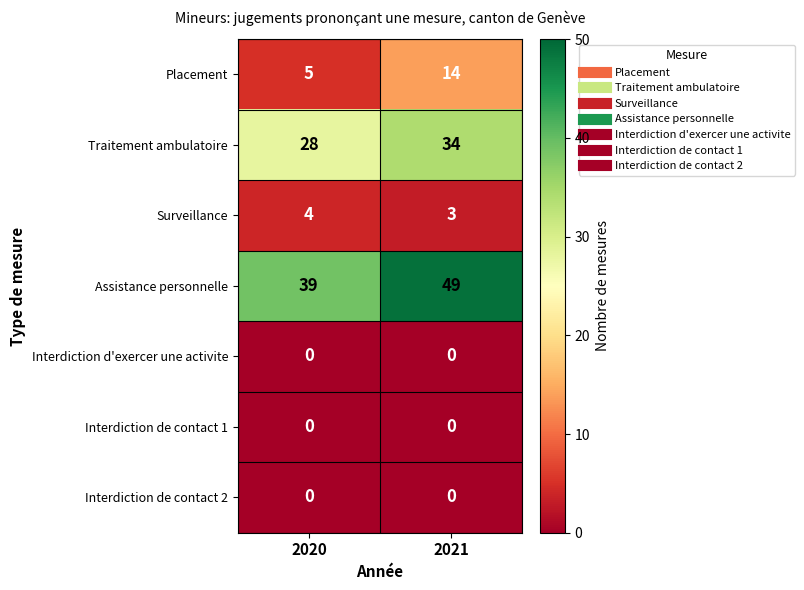

Reading right to left, what are all the values shown in this chart?

Placement: 2021=14	2020=5
Traitement ambulatoire: 2021=34	2020=28
Surveillance: 2021=3	2020=4
Assistance personnelle: 2021=49	2020=39
Interdiction d'exercer une activite: 2021=0	2020=0
Interdiction de contact 1: 2021=0	2020=0
Interdiction de contact 2: 2021=0	2020=0